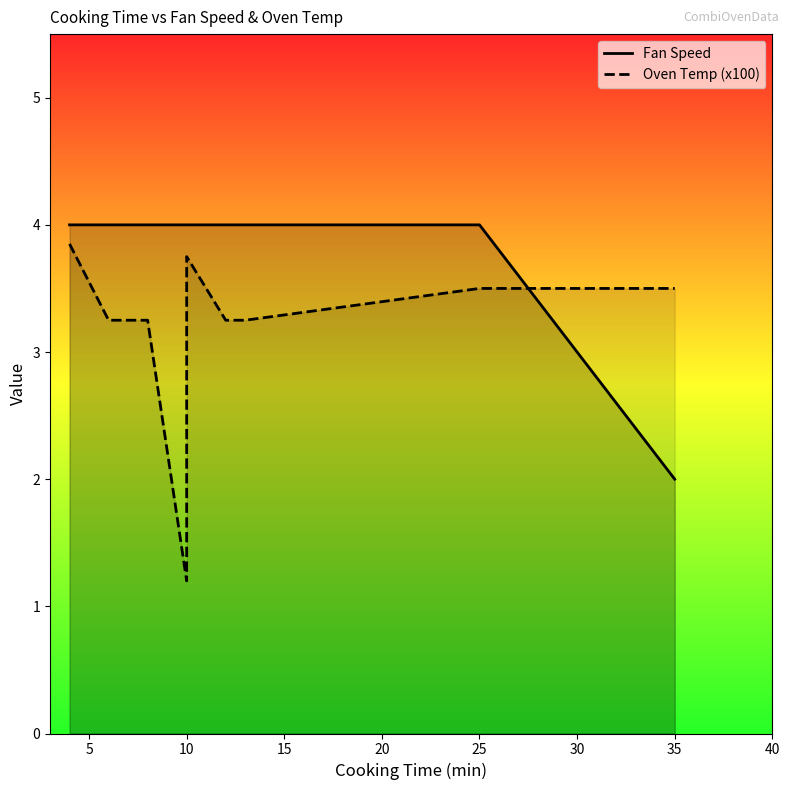

After their last crossing, which series has the higher values: Fan Speed or Oven Temp (x100)?

Oven Temp (x100)